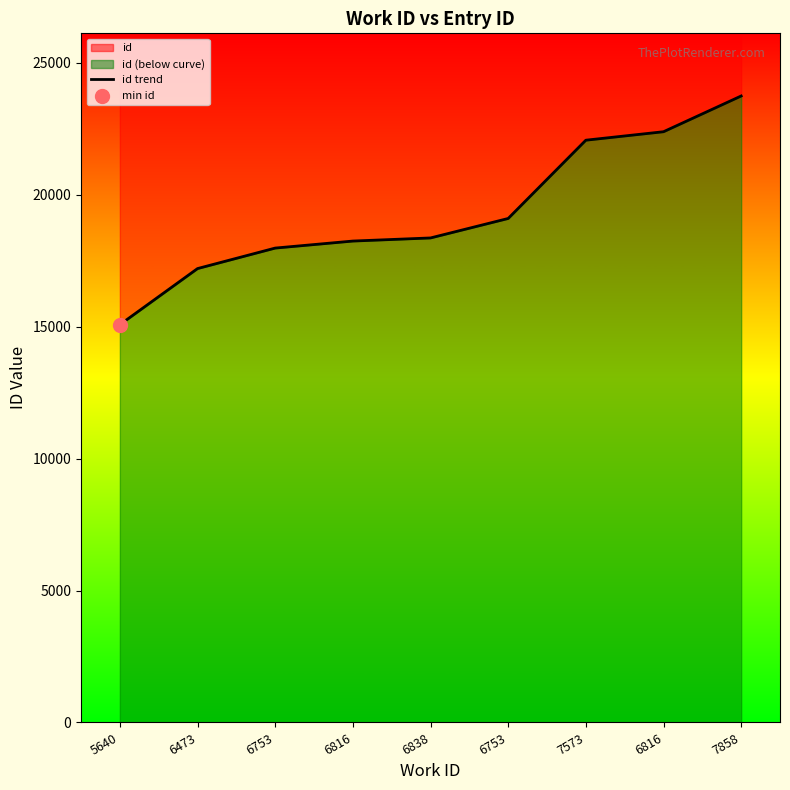

What is the change in value from 5640 to 7573?

+6993